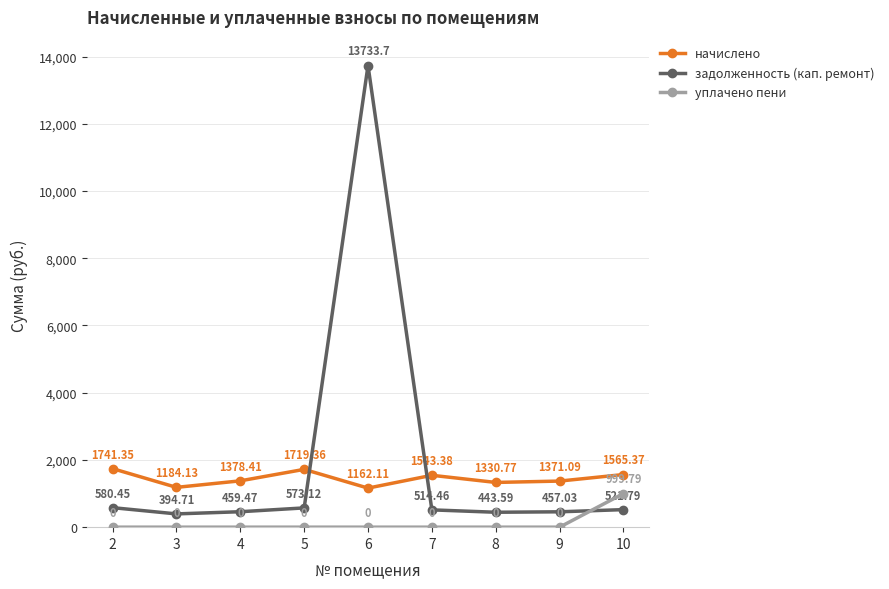

What is the sum of the начислено values at 6 and 3?

2346.2